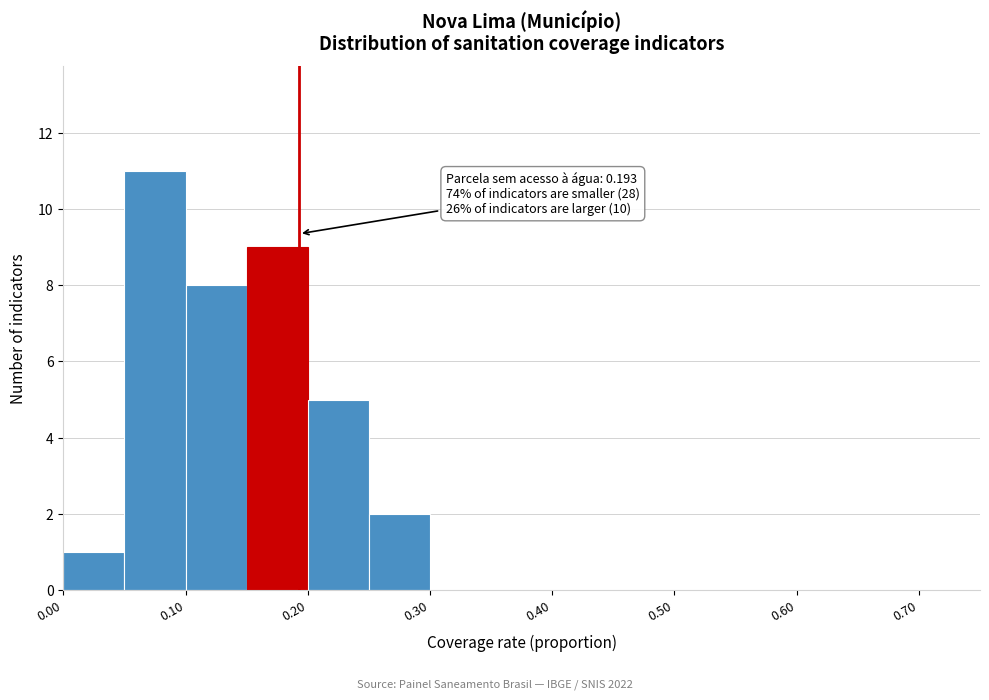

Over which range of the x-axis is the bar tallest?

0.05 to 0.10